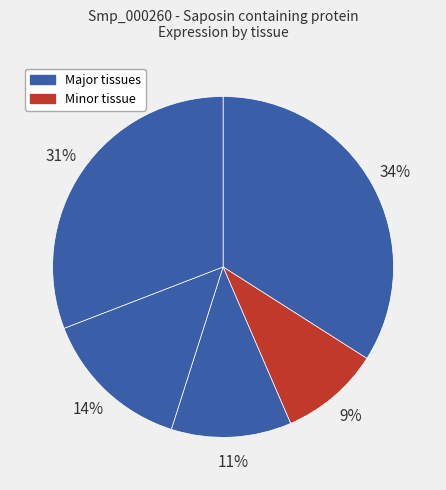

How many slices are in this pie chart?

5